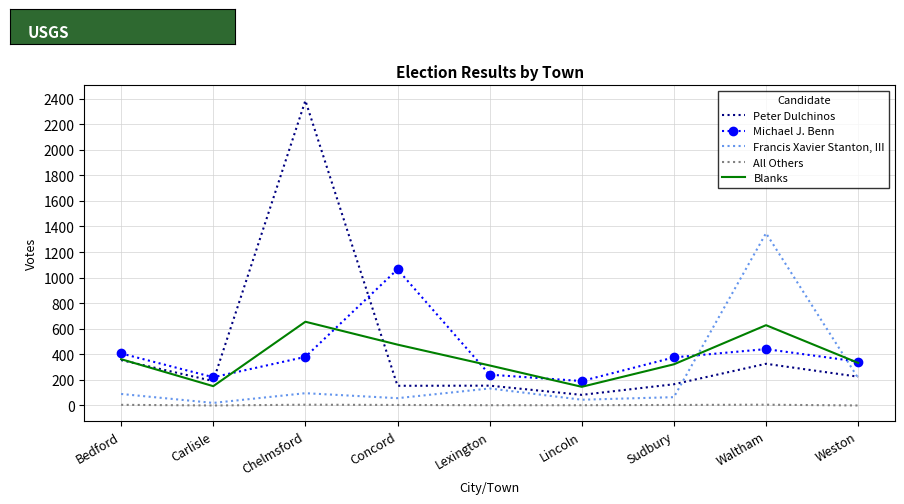

How many interior local peaks does the Michael J. Benn series have?

2